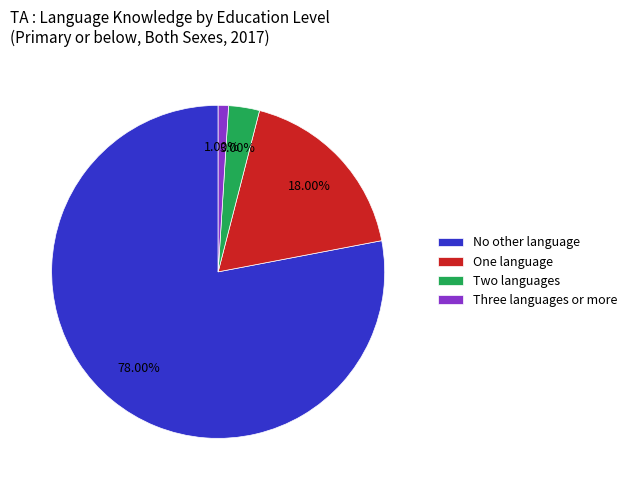

Which has a higher value, No other language or Two languages?

No other language